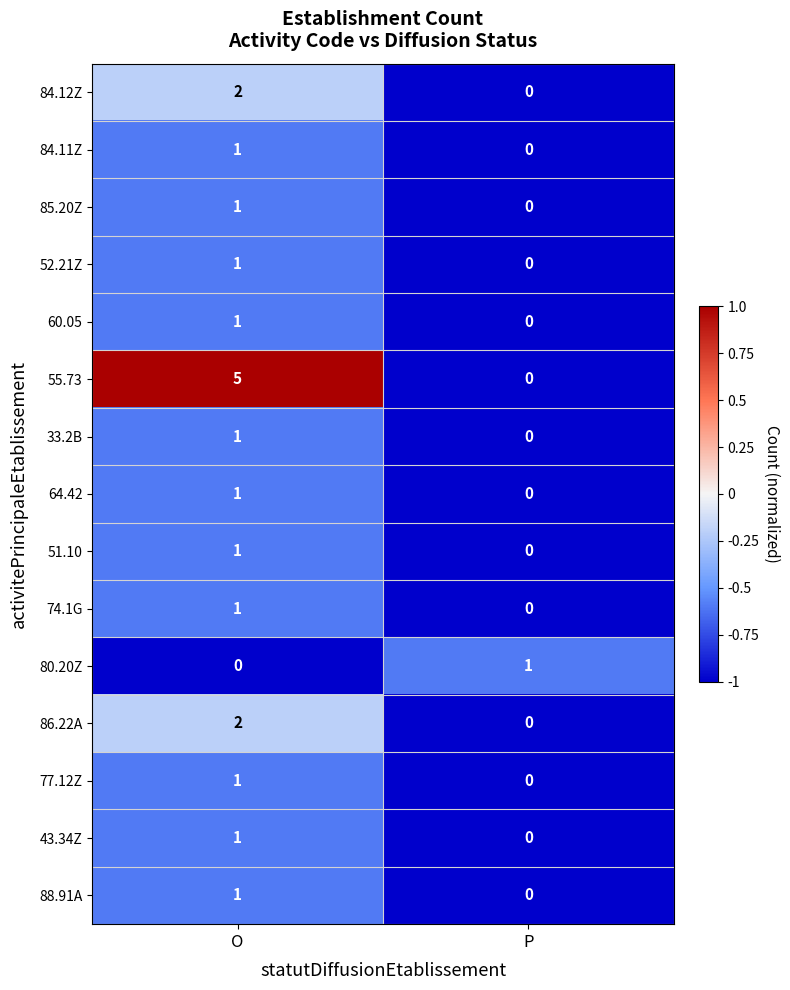

At which label is 33.2B closest to 0?

P